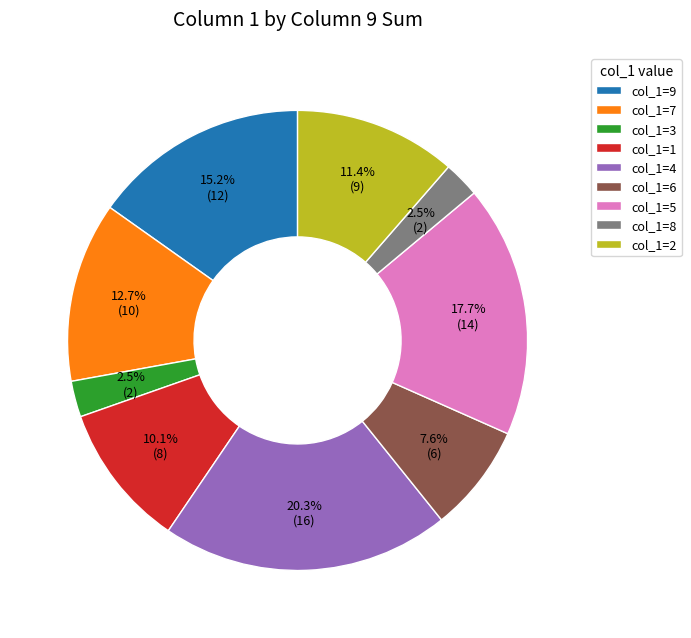

How many segments does this pie chart have?

9